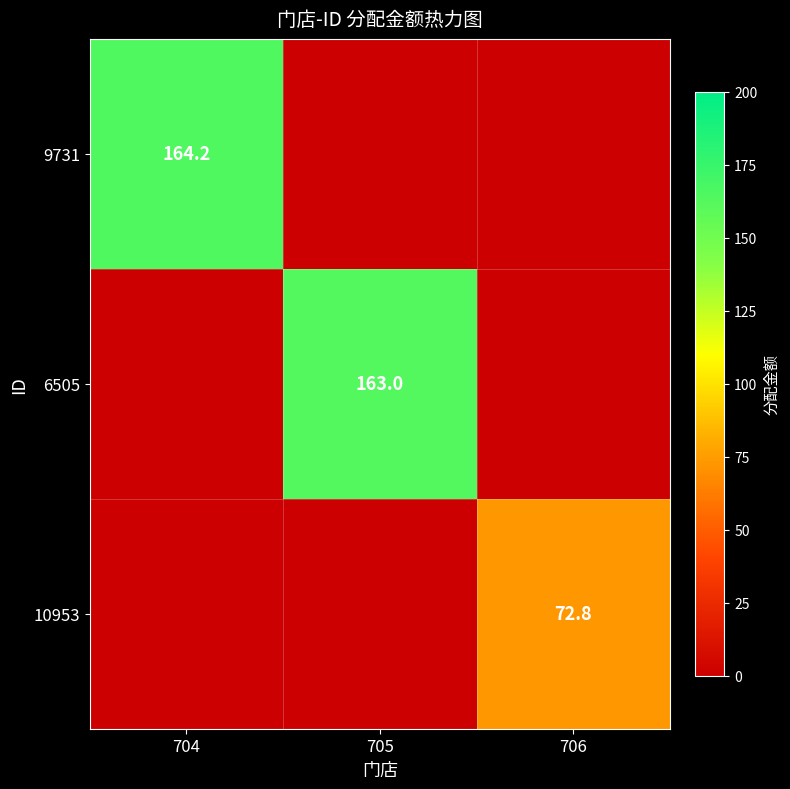

The 9731 series shows 216.0 at 704. True or false?

False